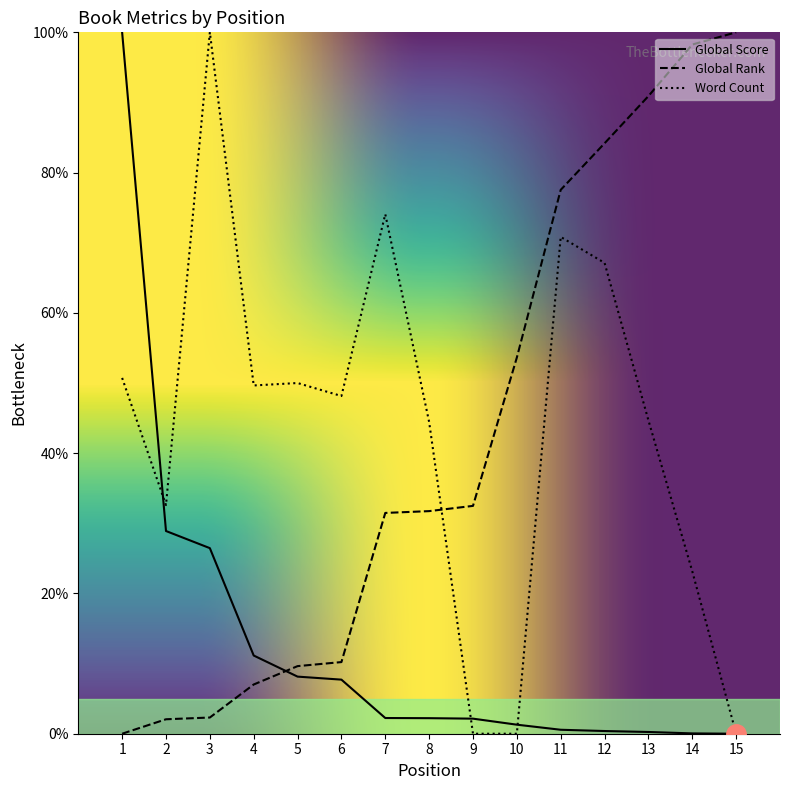

What is the greatest value displayed?

100.0